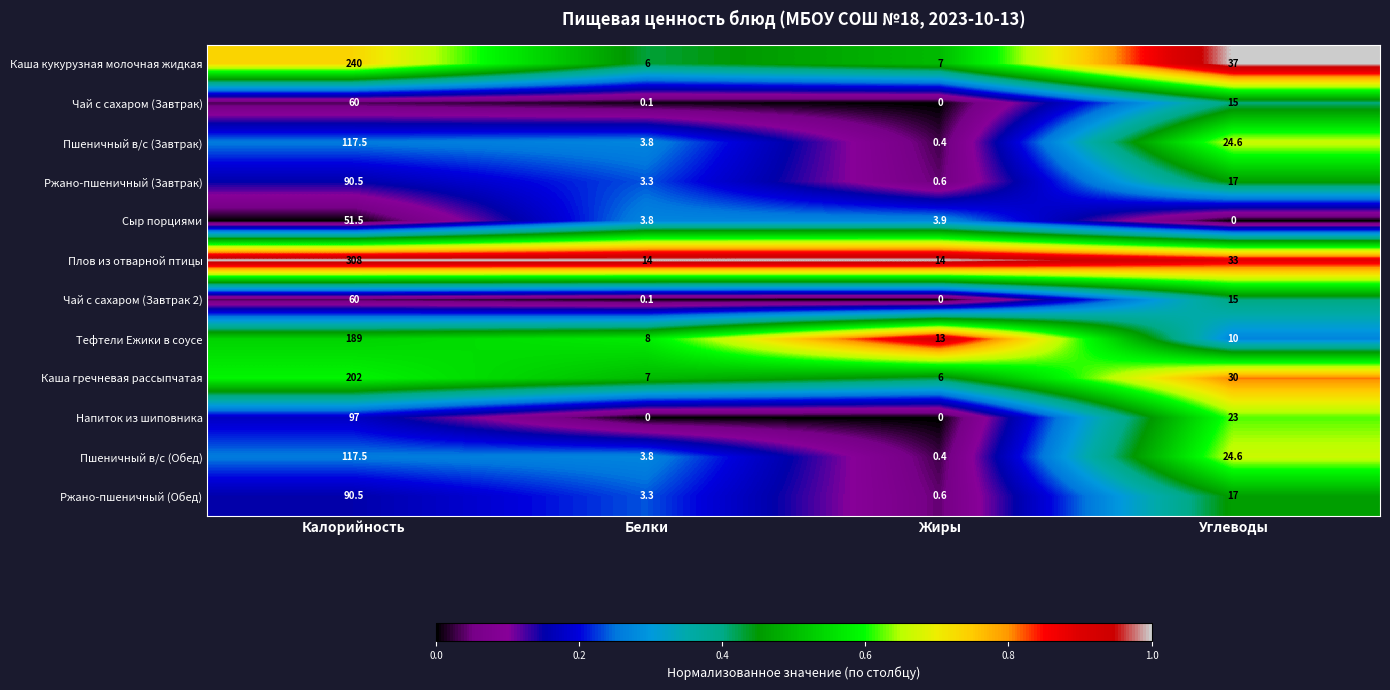

Where is Плов из отварной птицы nearest to the value 161?

Углеводы